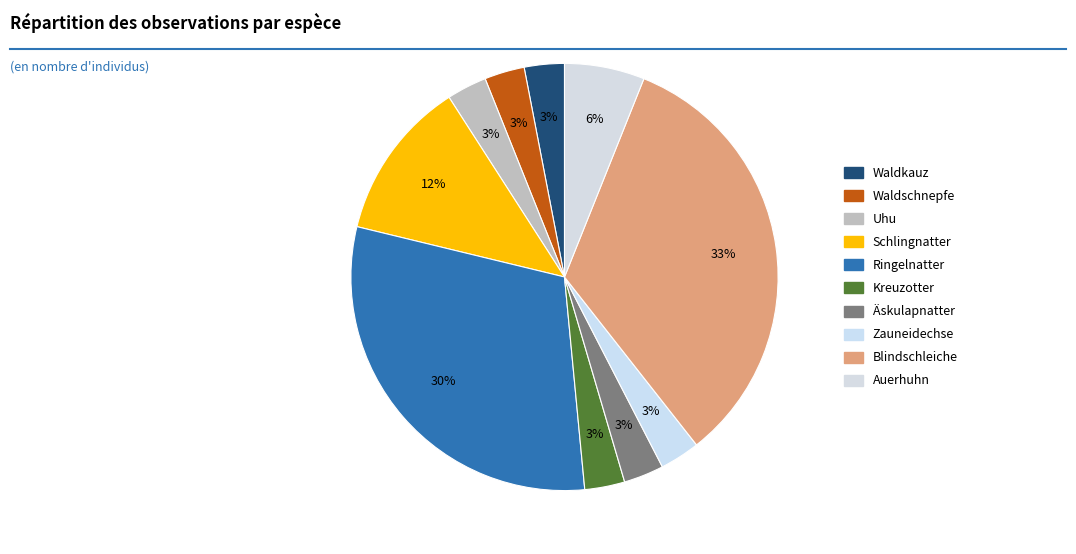

How many slices are in this pie chart?

10